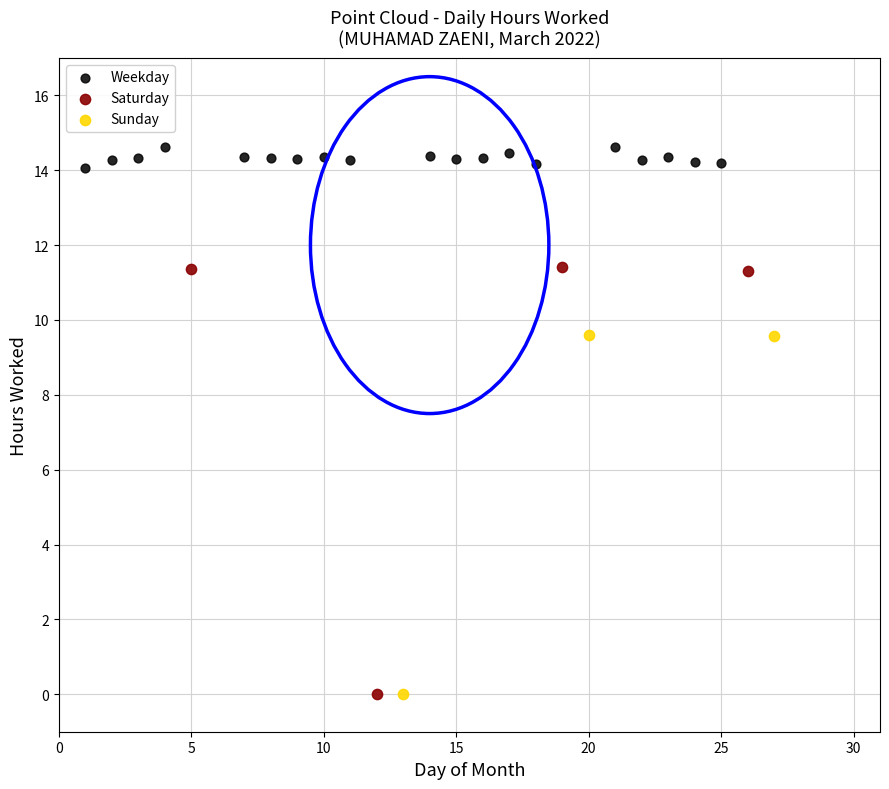

Which series reaches the maximum Y coordinate?

Weekday